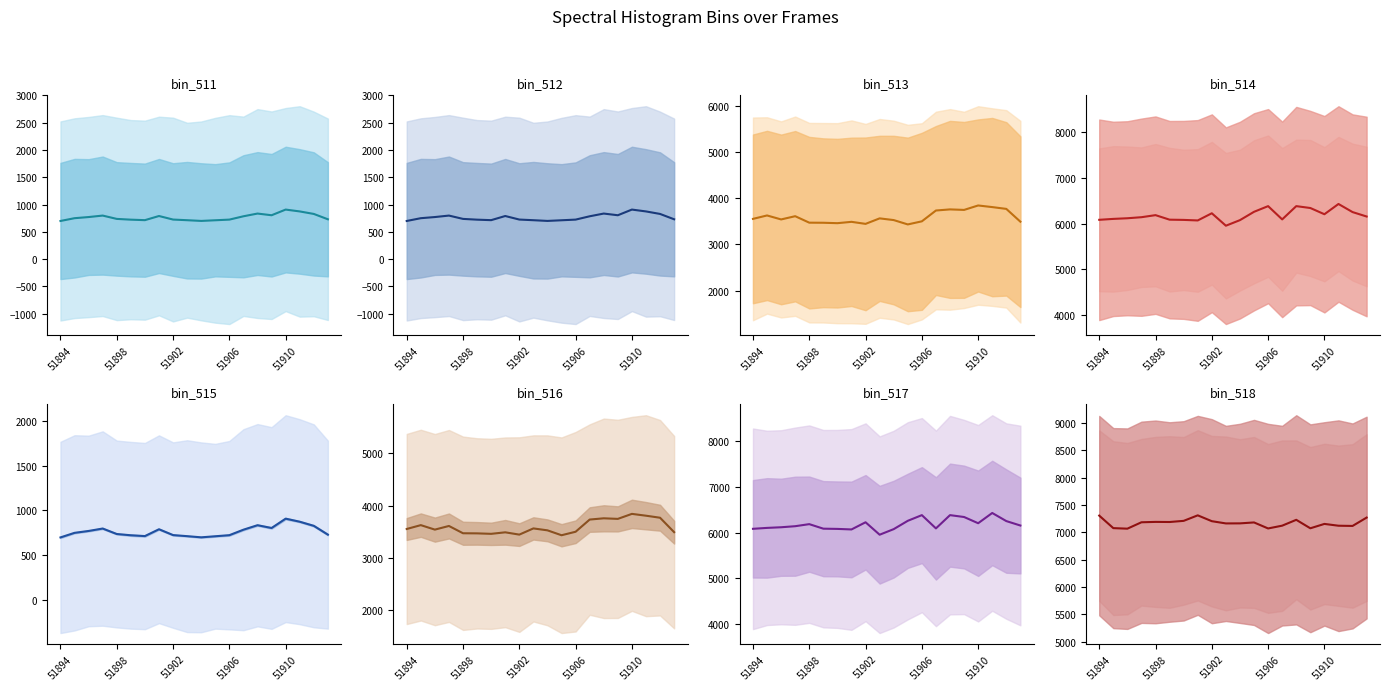

At which label is mean col_514 closest to 6191?

51898